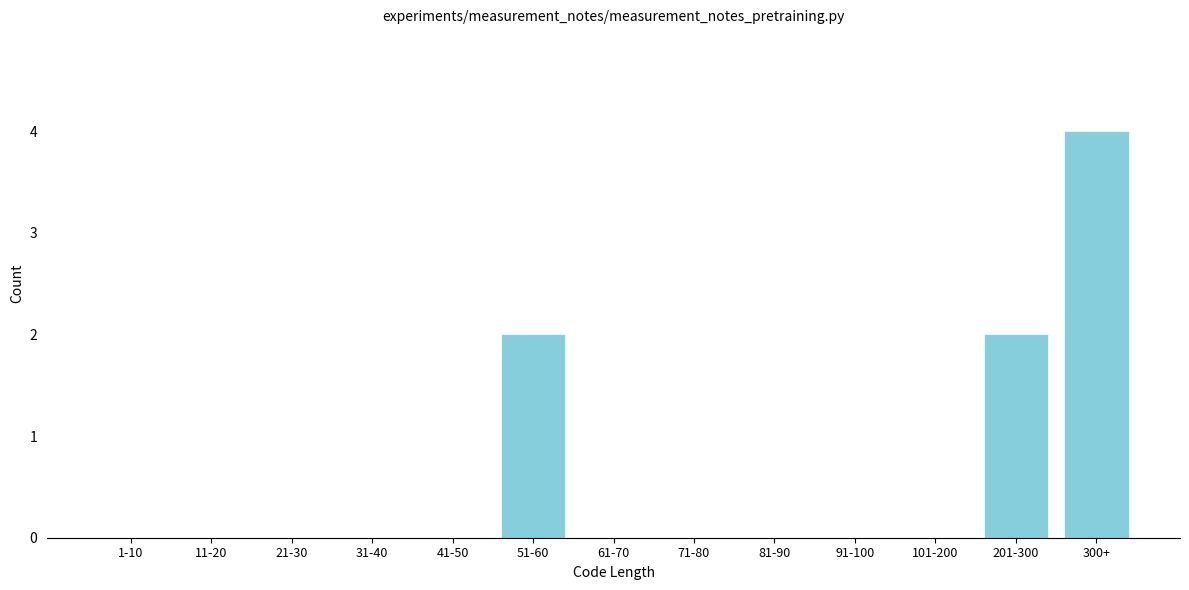

Reading left to right, what are all the values shown in this chart?

1-10=0	11-20=0	21-30=0	31-40=0	41-50=0	51-60=2	61-70=0	71-80=0	81-90=0	91-100=0	101-200=0	201-300=2	300+=4